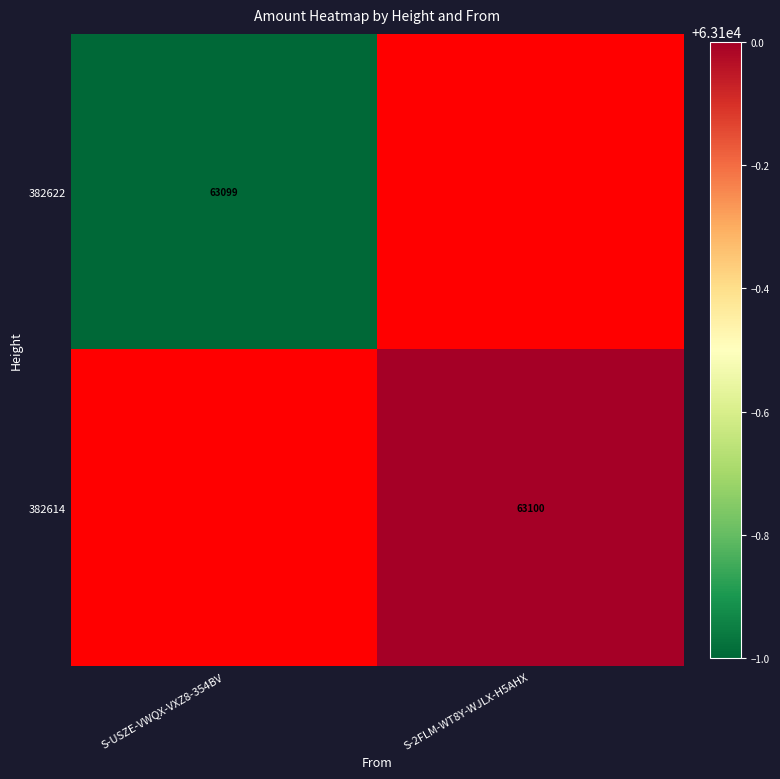

Is it true that 382622 equals 63099 at S-USZE-VWQX-VXZ8-354BV?

True